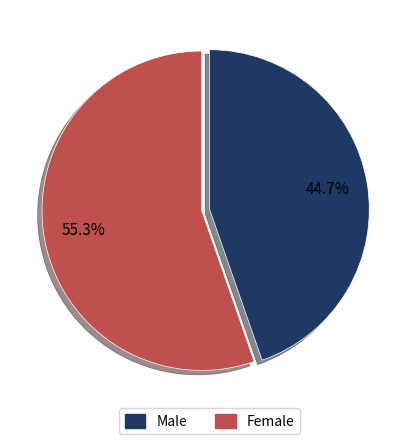

To the nearest percent, what is the difference between the largest and smallest slice percentages?

11%